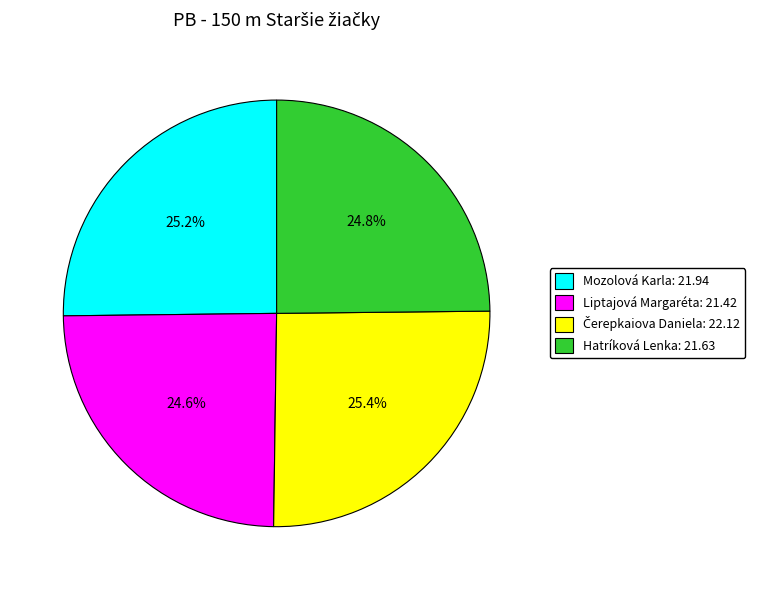

To the nearest percent, what percentage of the pie is Liptajová Margaréta?

25%